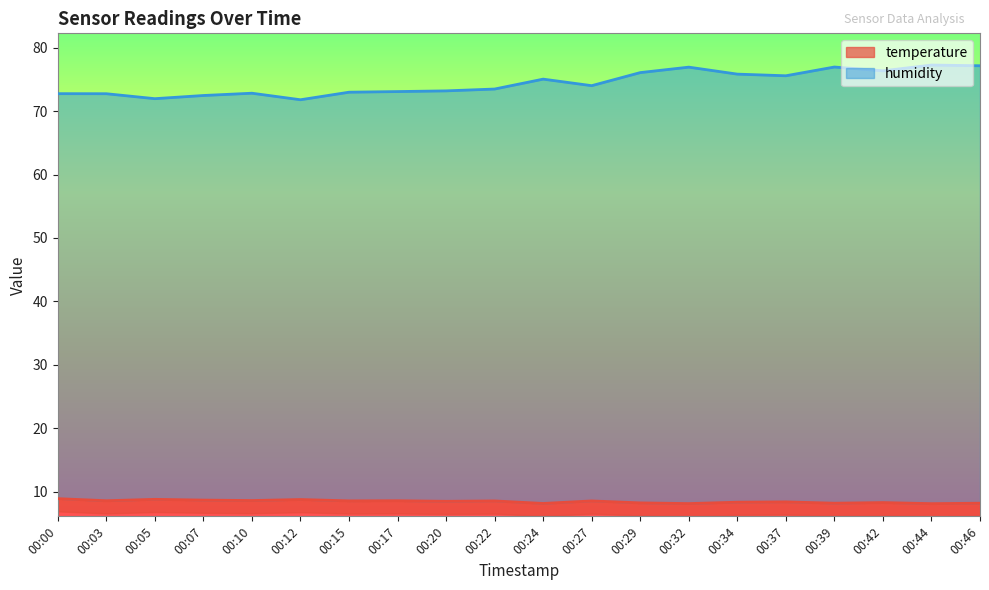

Is the value of temperature at 00:42 greater than the value of humidity at 00:00?

No